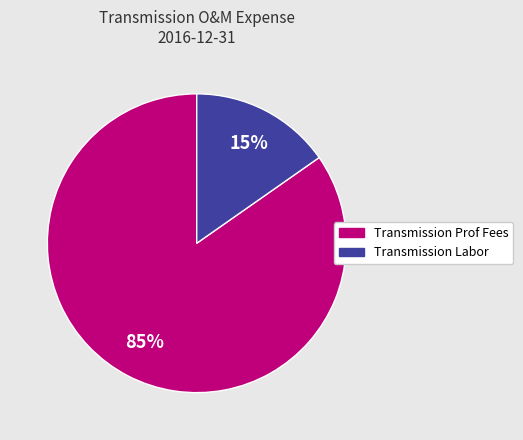

Is Transmission Prof Fees the majority of the pie?

Yes